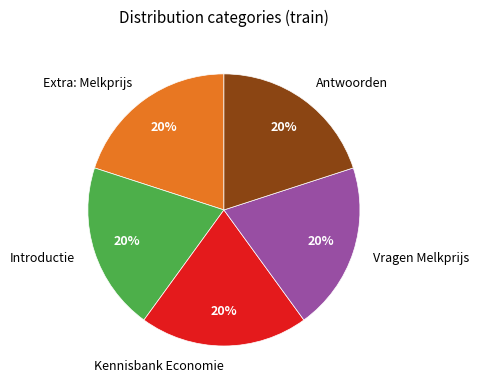

To the nearest percent, what percentage of the pie is Introductie?

20%